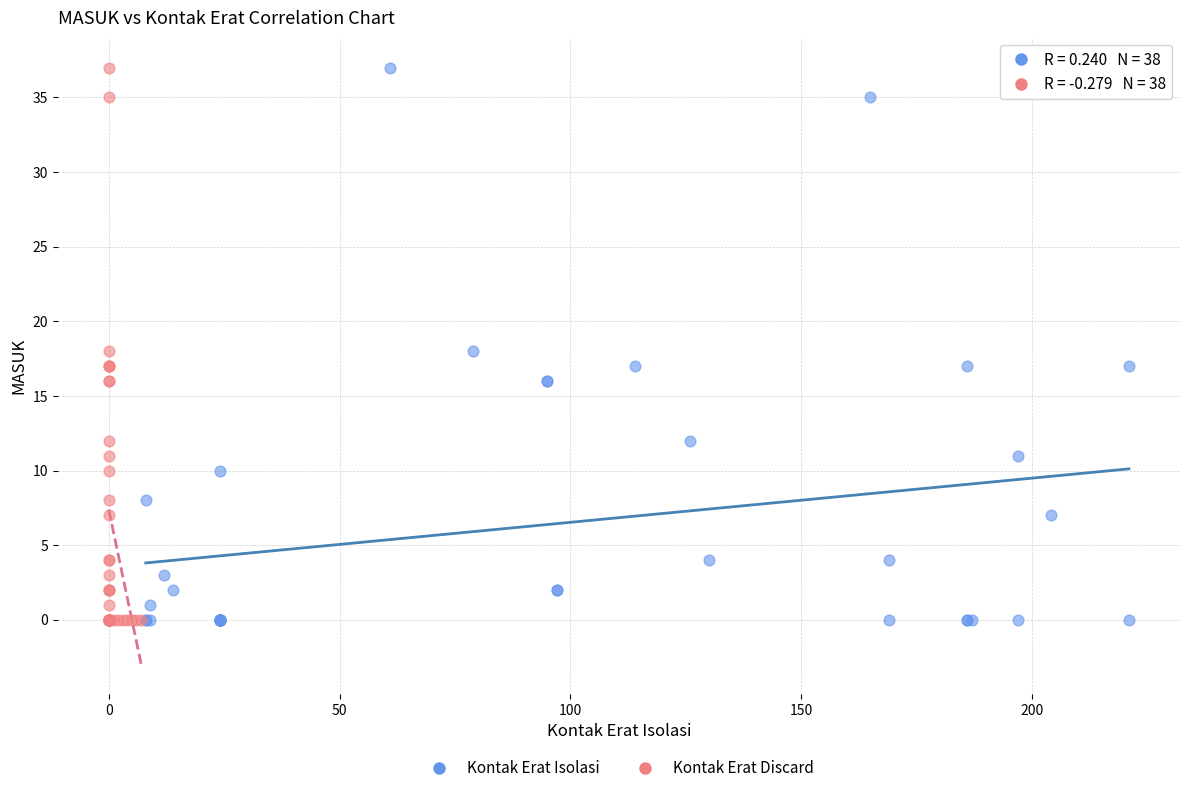

What are all the series names shown in the legend?

Kontak Erat Isolasi, Kontak Erat Discard